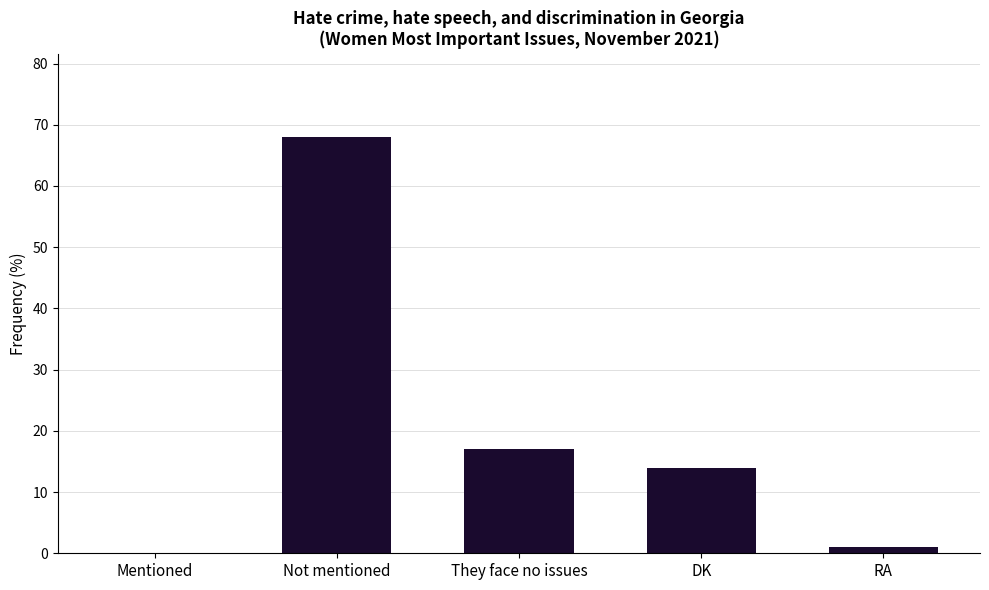

Reading right to left, list all the values displayed in this chart.

1	14	17	68	0